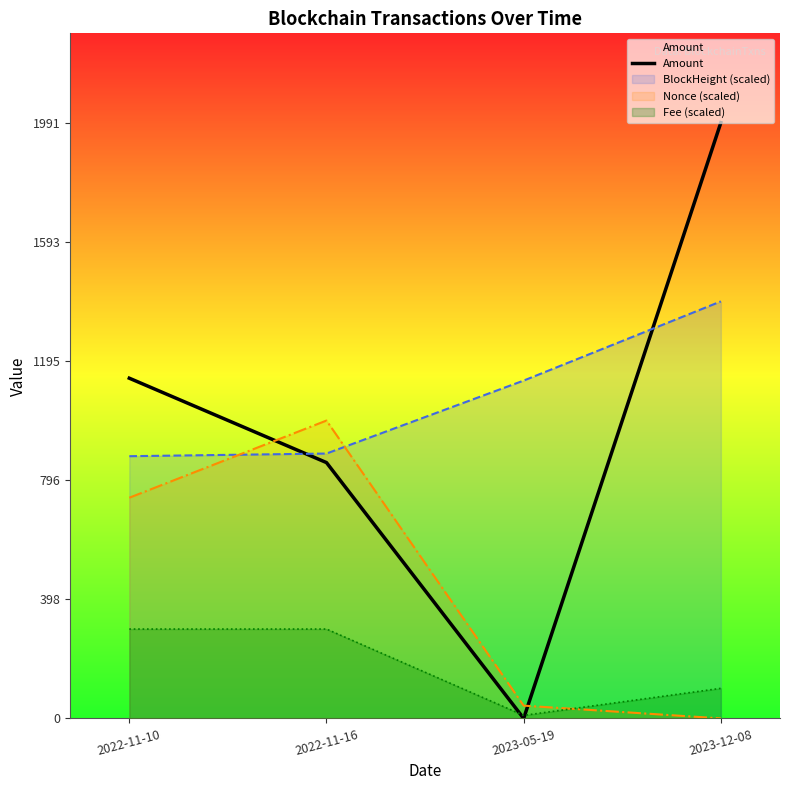

Rank the categories by value from highest to lowest.

2023-12-08, 2022-11-10, 2022-11-16, 2023-05-19